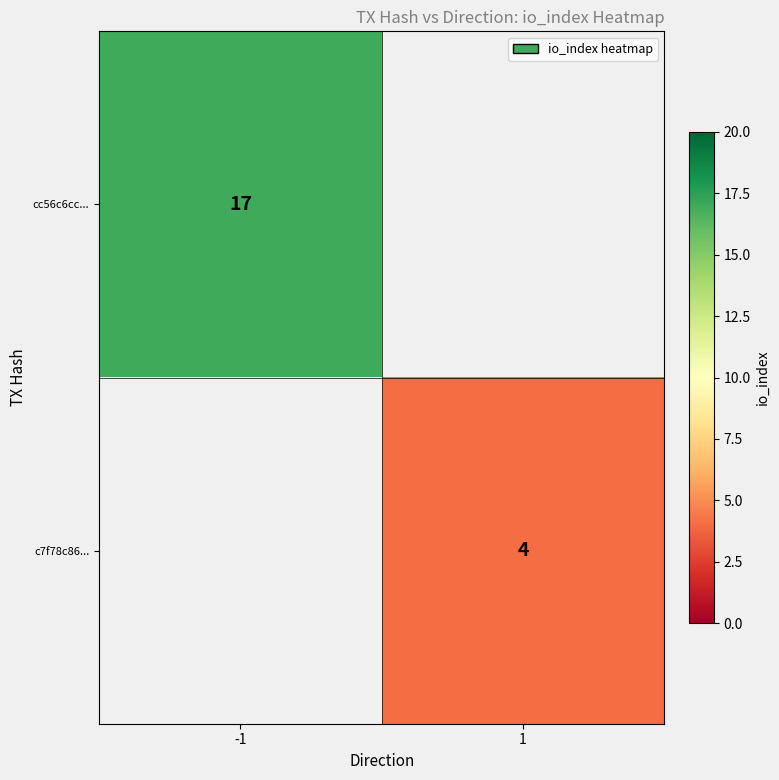

The value of cc56c6cc... at -1 is 17. True or false?

True